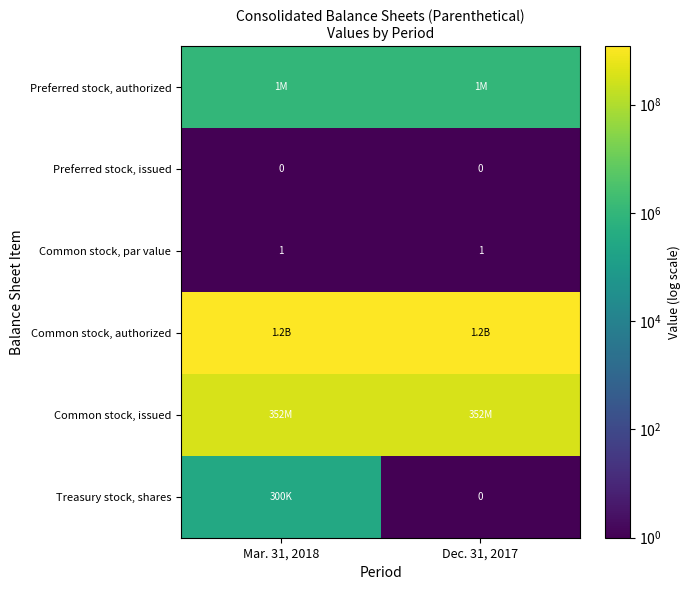

True or false: Preferred stock, issued has a value of 0 at Dec. 31, 2017.

True